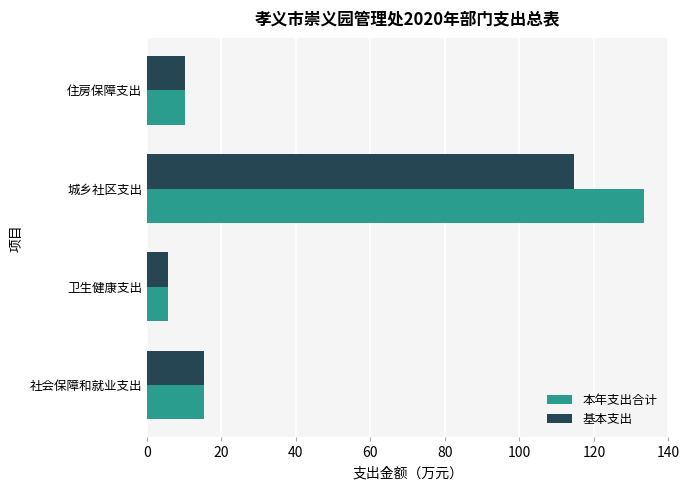

What is the greatest value displayed?

133.4